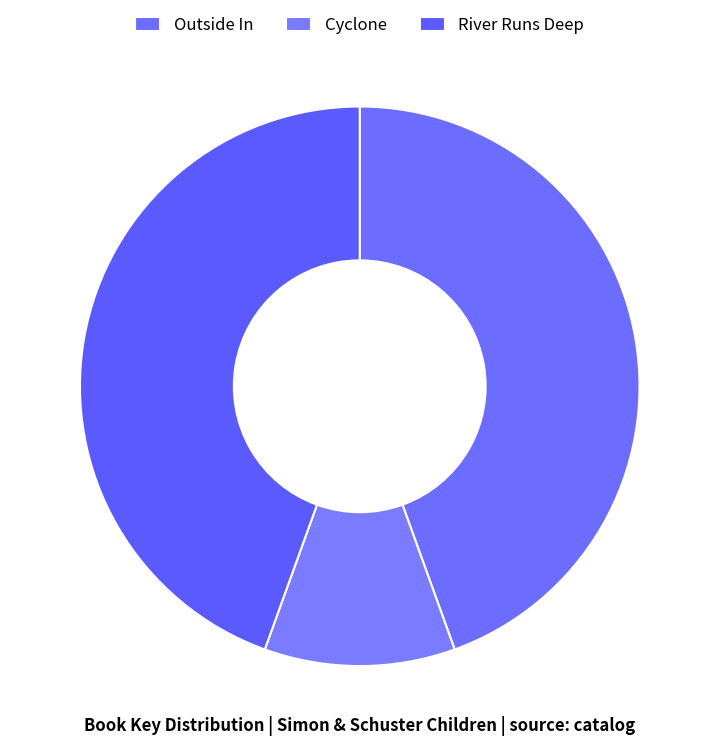

Which slice is the largest?

Outside In